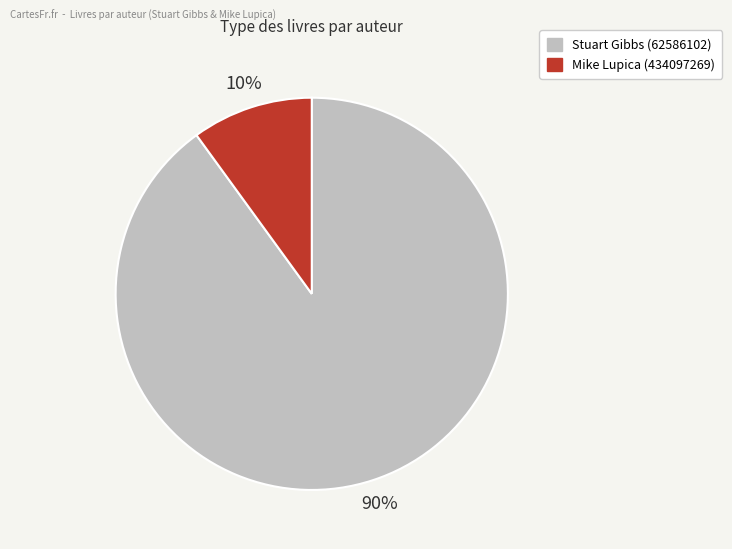

Which category has the biggest portion of the pie?

Stuart Gibbs (62586102)